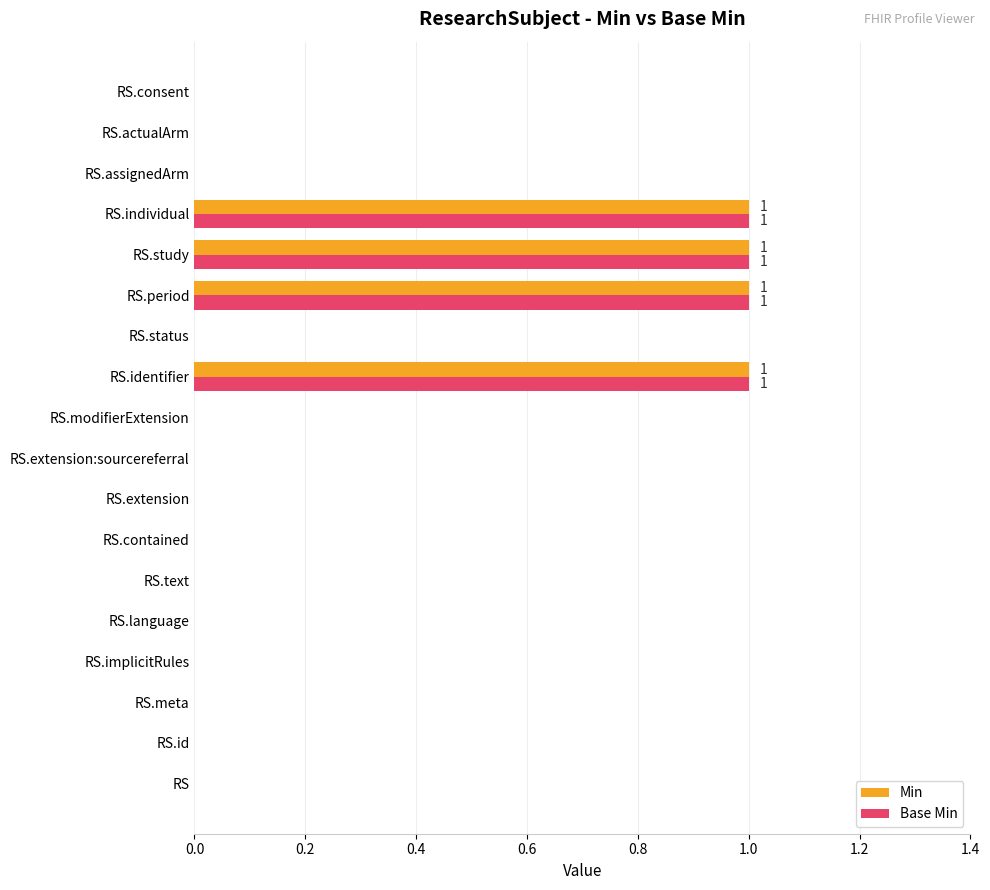

What is the sum of all Min values?

4